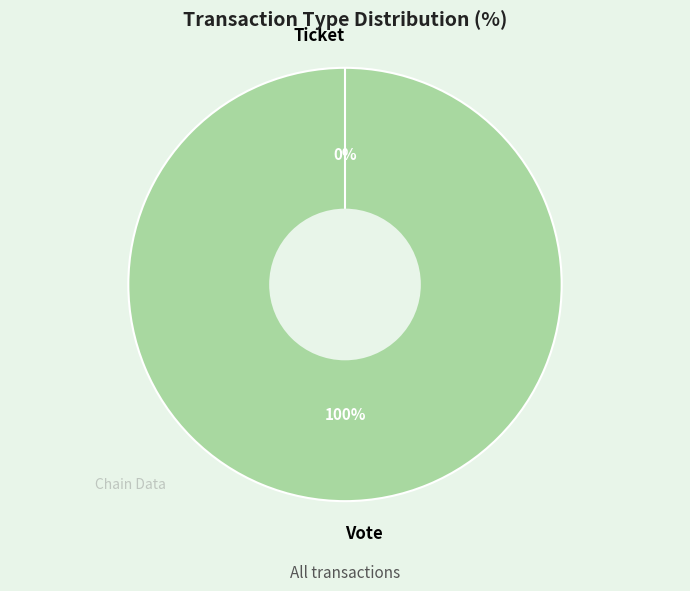

Count the number of slices in the pie.

2